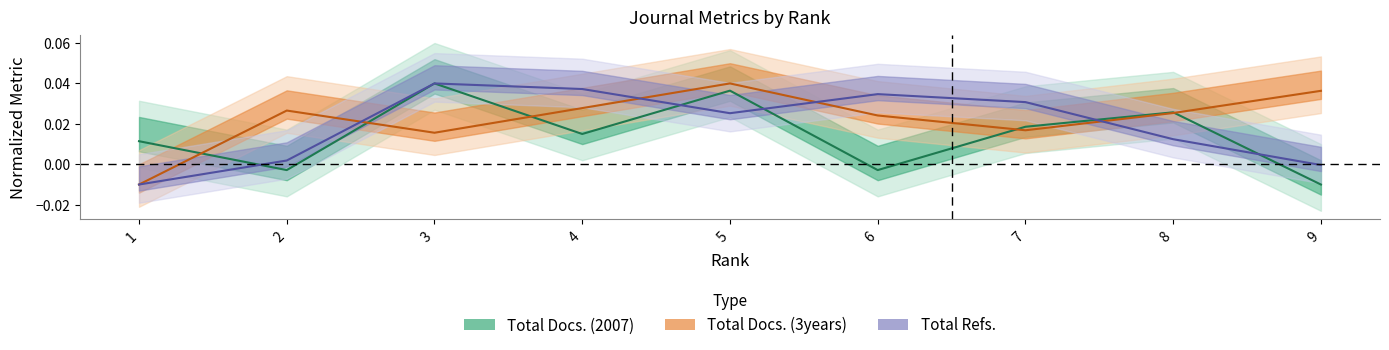

At which category does Total Docs. (2007) reach its first local peak?

3